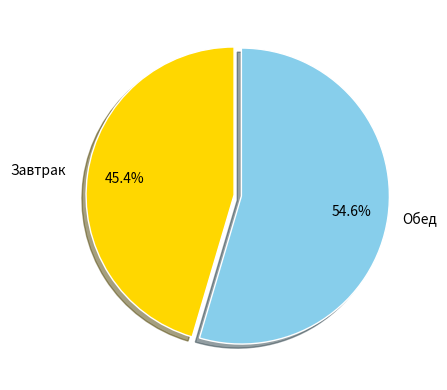

What is the total percentage of Обед and Завтрак?

100.0%